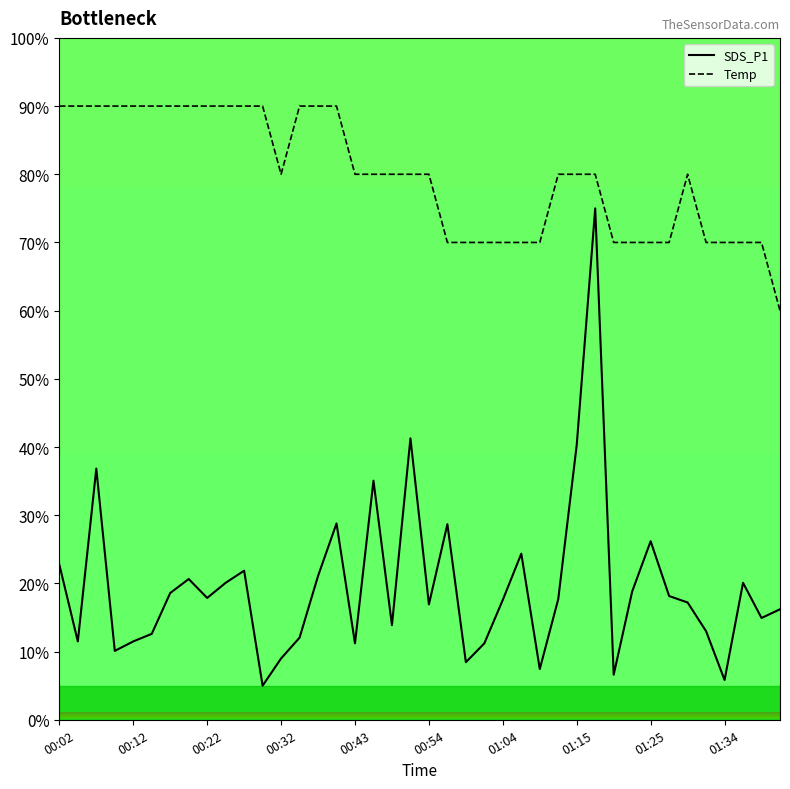

At which label does Temp first exceed 80?

00:02